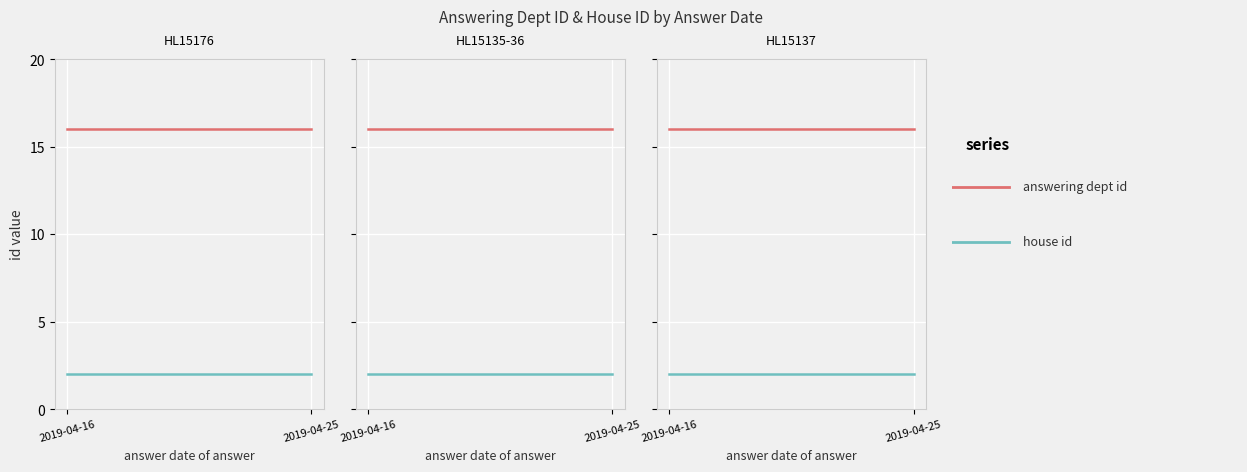

How many lines are shown in the chart?

2